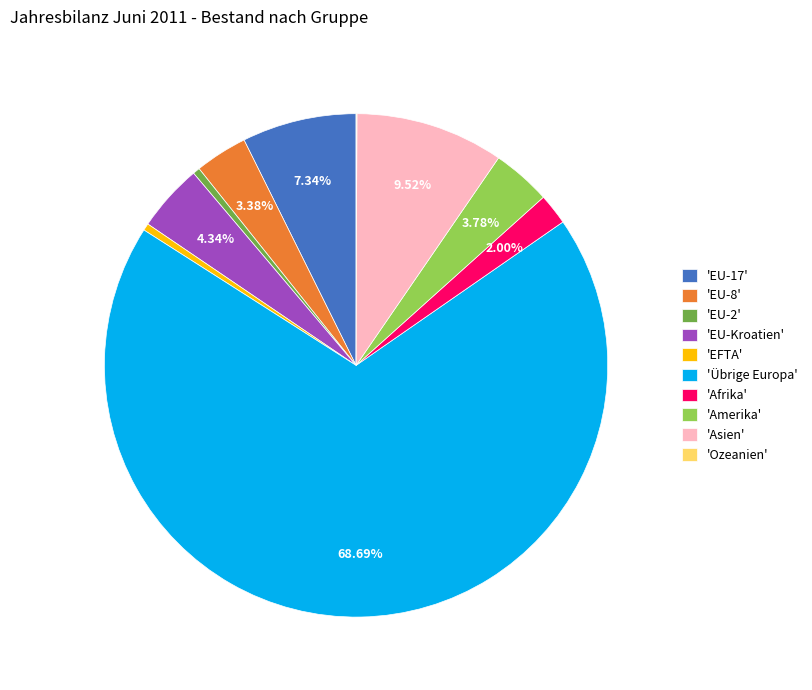

Is 'Übrige Europa' the majority of the pie?

Yes